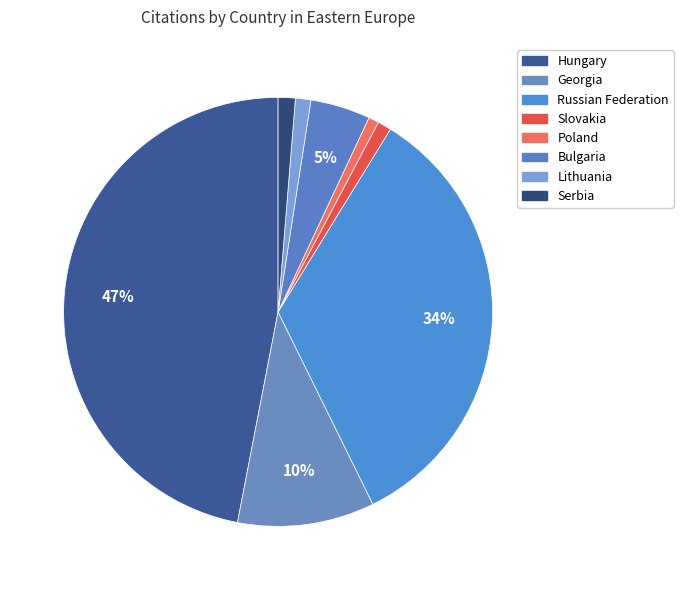

How many slices are in this pie chart?

8